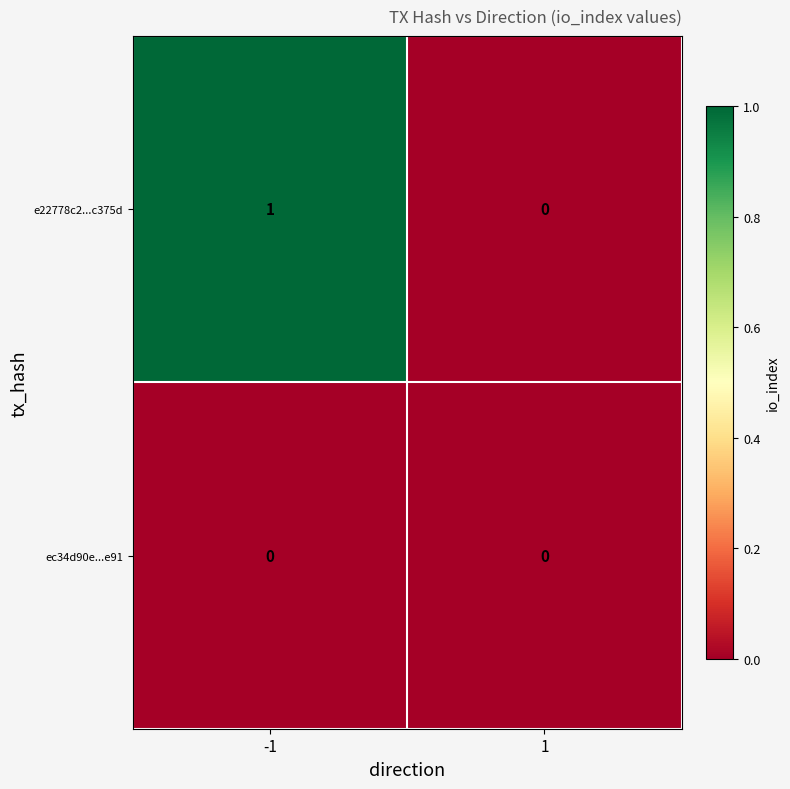

Which series has the largest total across all categories?

e22778c2...c375d